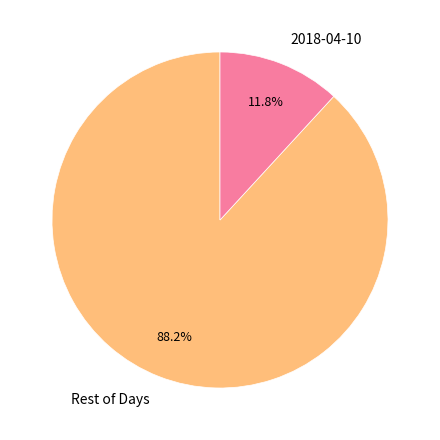

Does Rest of Days represent more than half of the total?

Yes